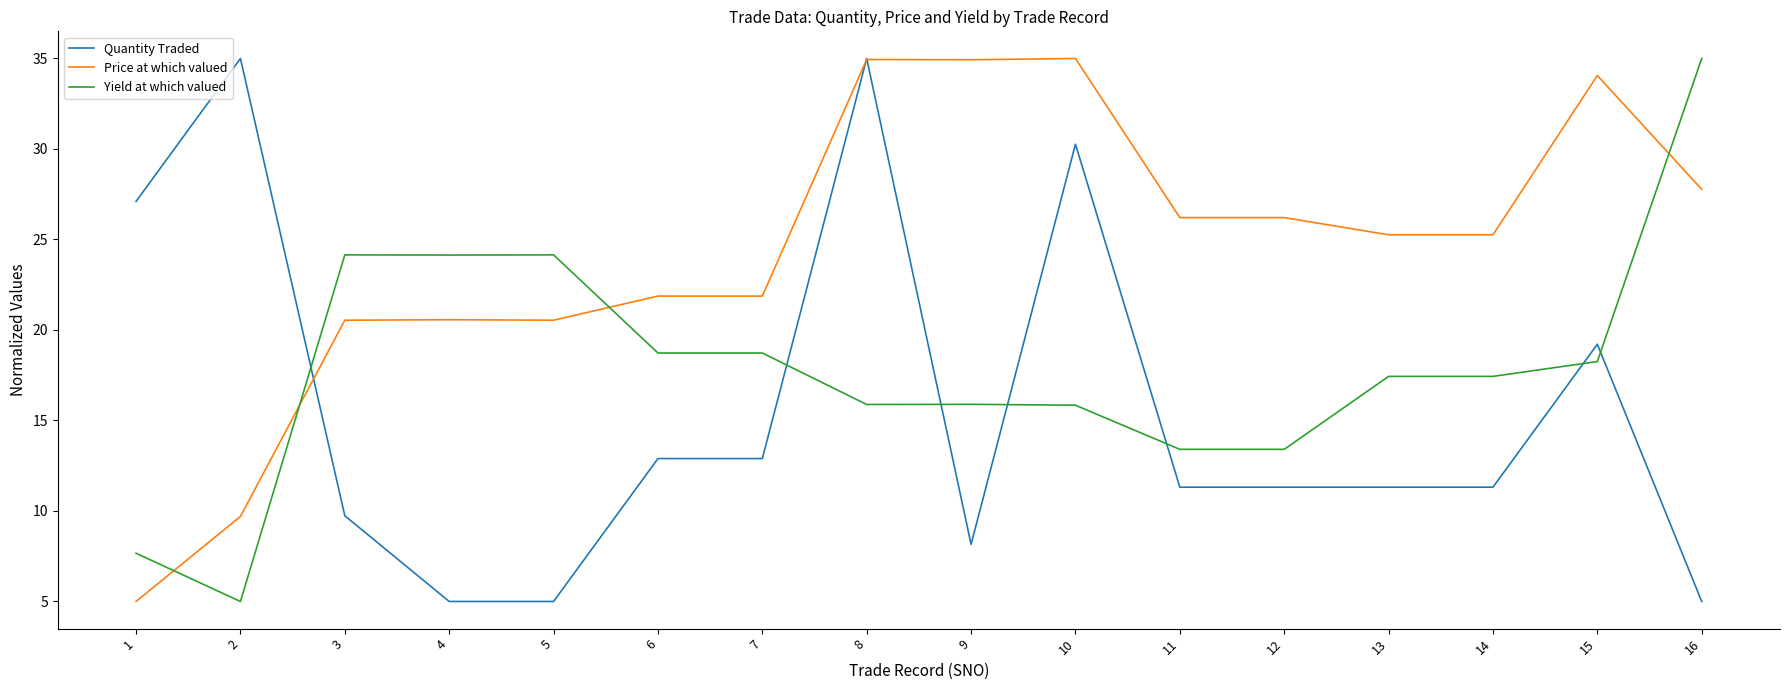

At which label is Quantity Traded closest to 20?

15